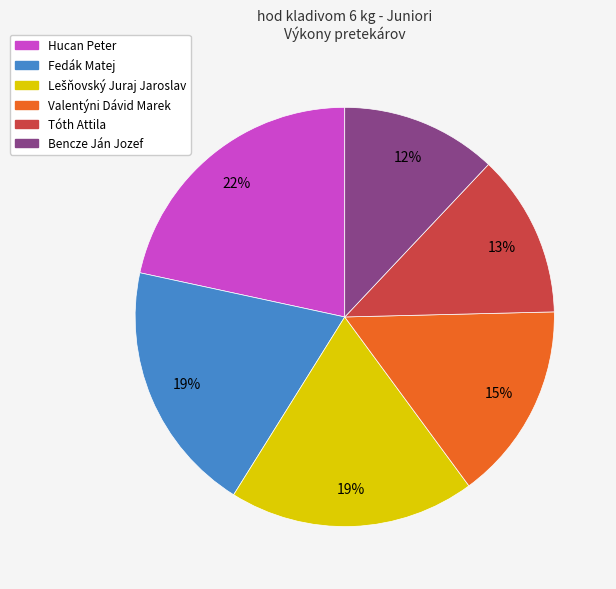

Combined, do Bencze Ján Jozef and Fedák Matej account for over 50%?

No